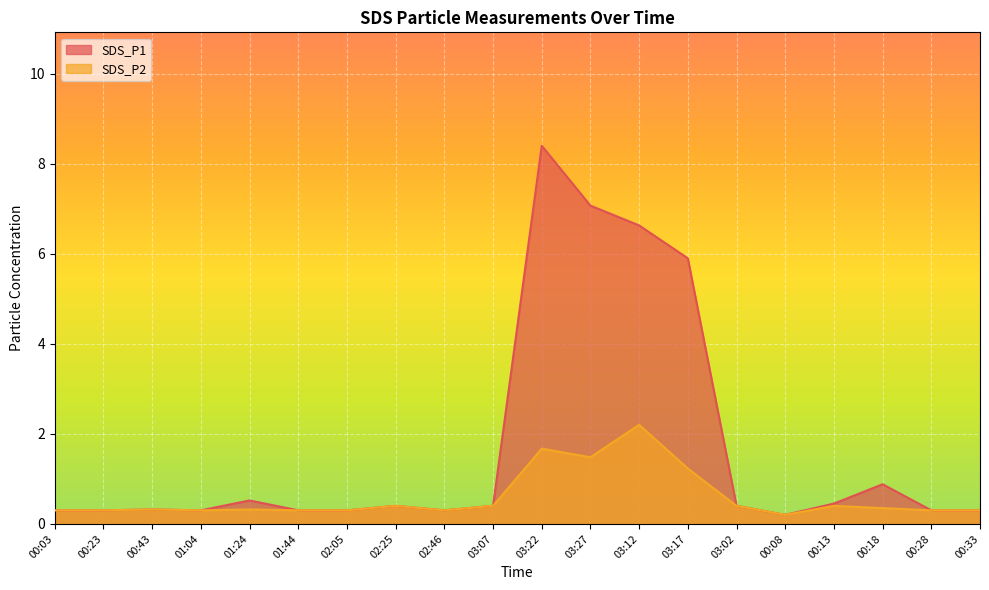

Which series has the widest spread of values?

SDS_P1